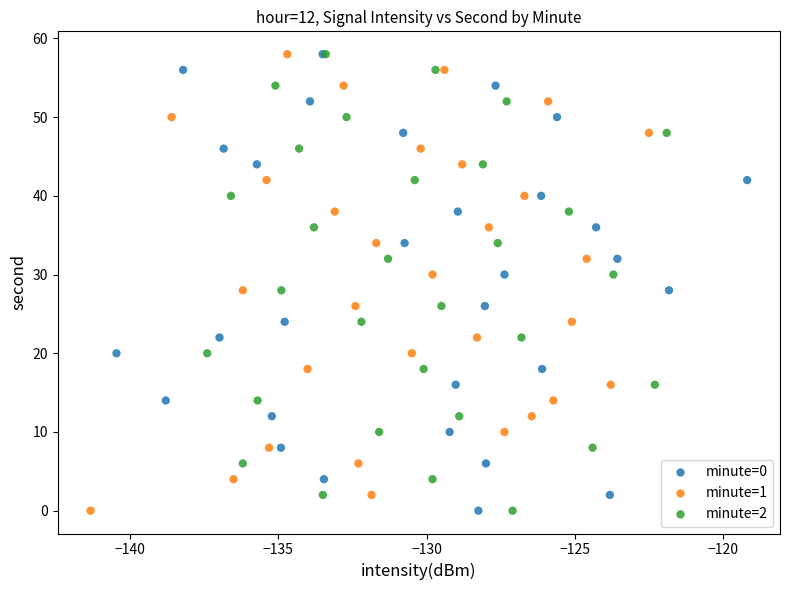

What are all the series names shown in the legend?

minute=0, minute=1, minute=2